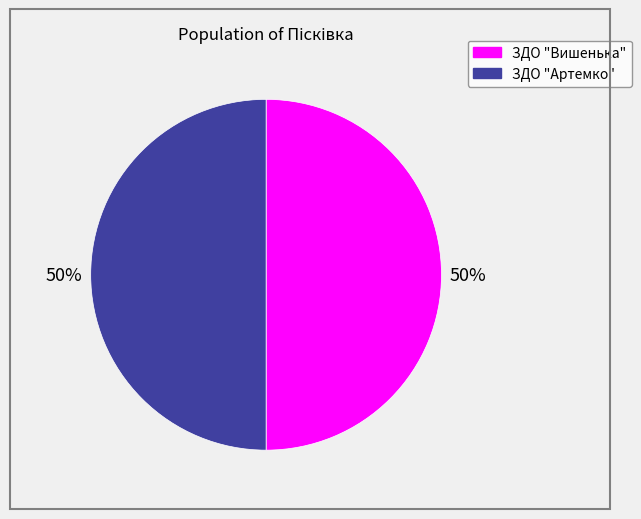

Is it true that ЗДО "Артемко" is 50% of the pie?

True